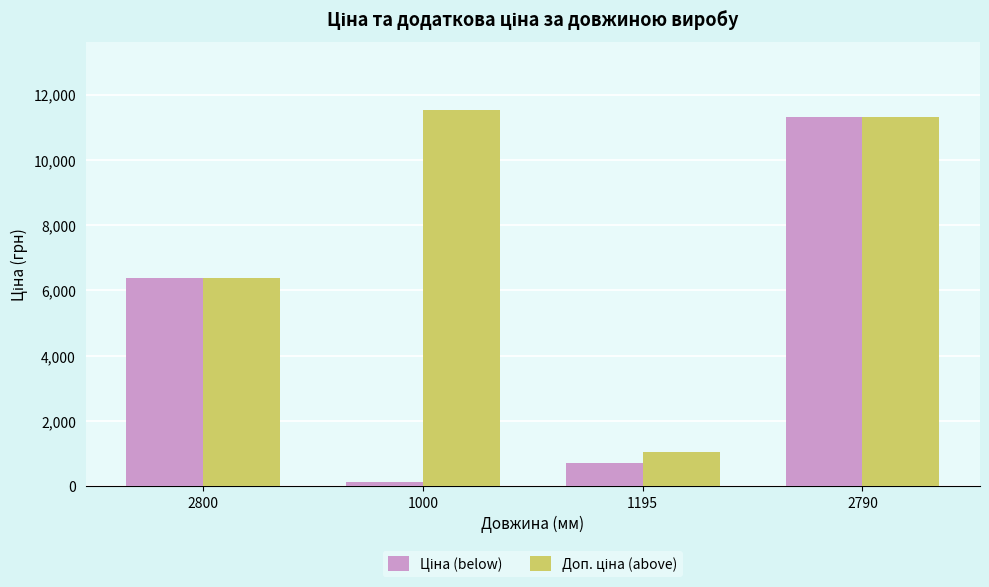

Which label corresponds to the smallest value in the chart?

1000